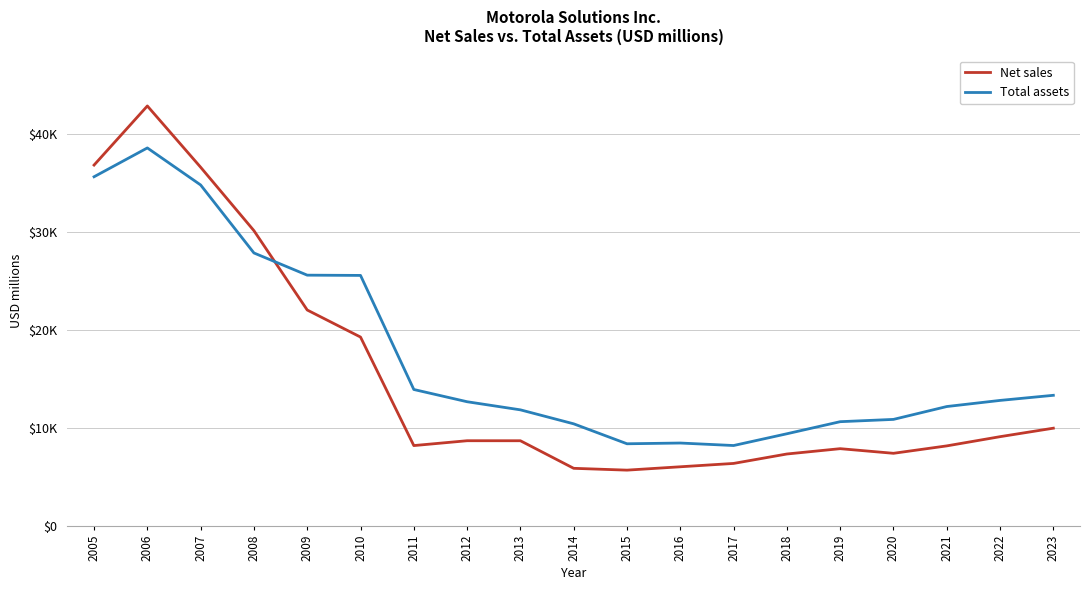

What is the value of the Total assets point at the 12th from the left?

8463